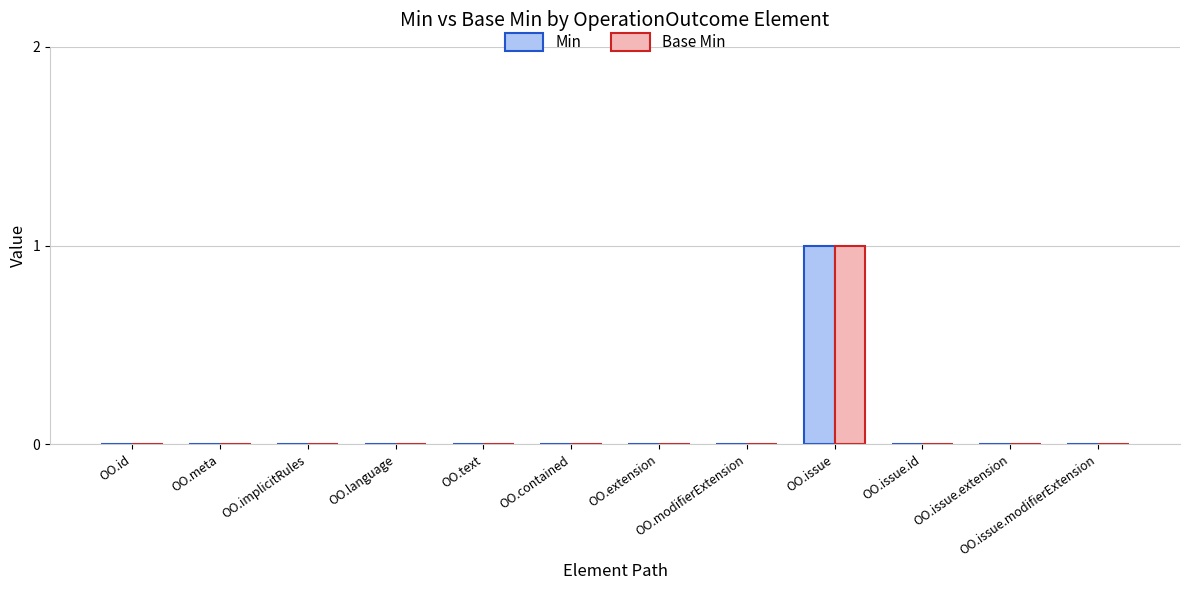

Reading left to right, transcribe all the data shown in this chart.

Min: OO.id=0	OO.meta=0	OO.implicitRules=0	OO.language=0	OO.text=0	OO.contained=0	OO.extension=0	OO.modifierExtension=0	OO.issue=1	OO.issue.id=0	OO.issue.extension=0	OO.issue.modifierExtension=0
Base Min: OO.id=0	OO.meta=0	OO.implicitRules=0	OO.language=0	OO.text=0	OO.contained=0	OO.extension=0	OO.modifierExtension=0	OO.issue=1	OO.issue.id=0	OO.issue.extension=0	OO.issue.modifierExtension=0